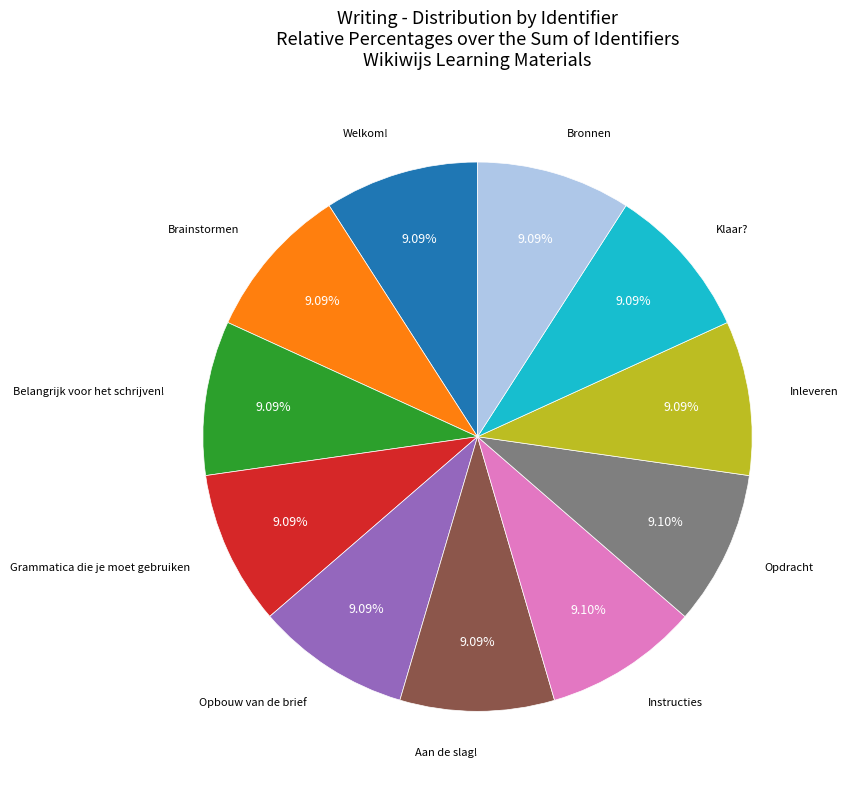

Does any single category account for the majority?

No